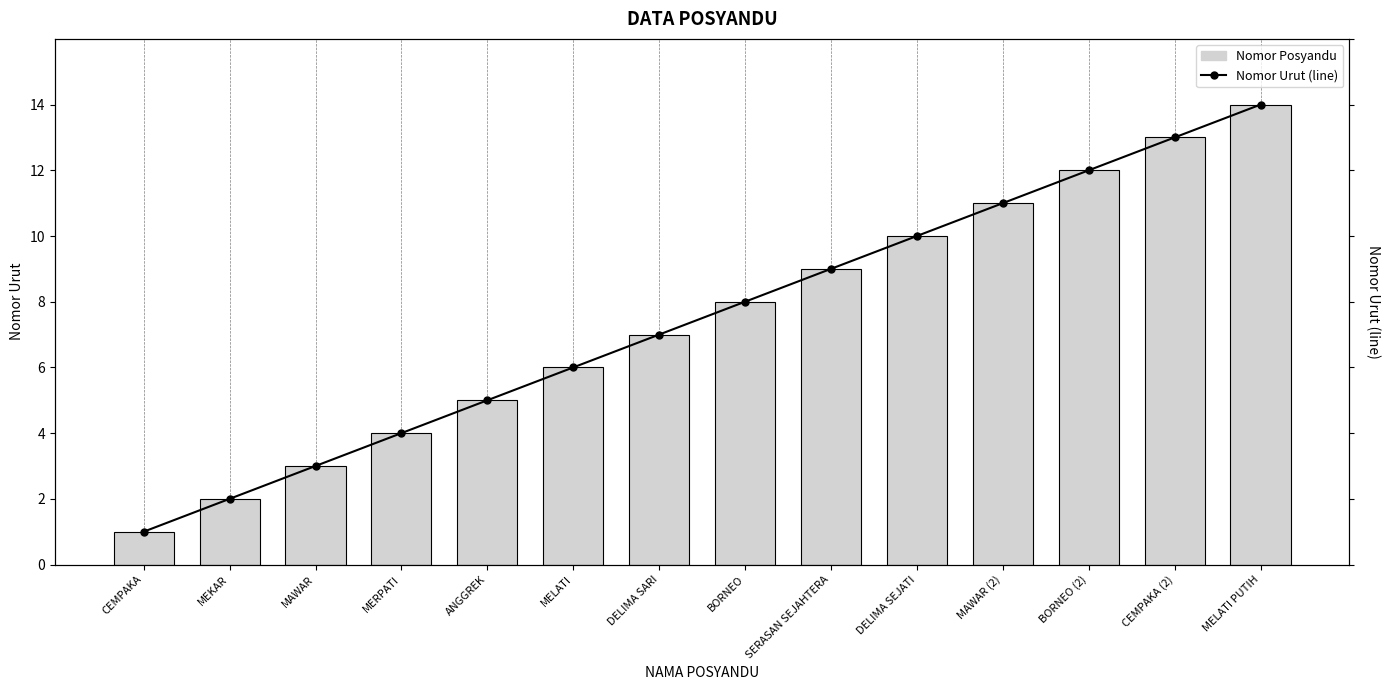

What position from the right is BORNEO (2)?

3